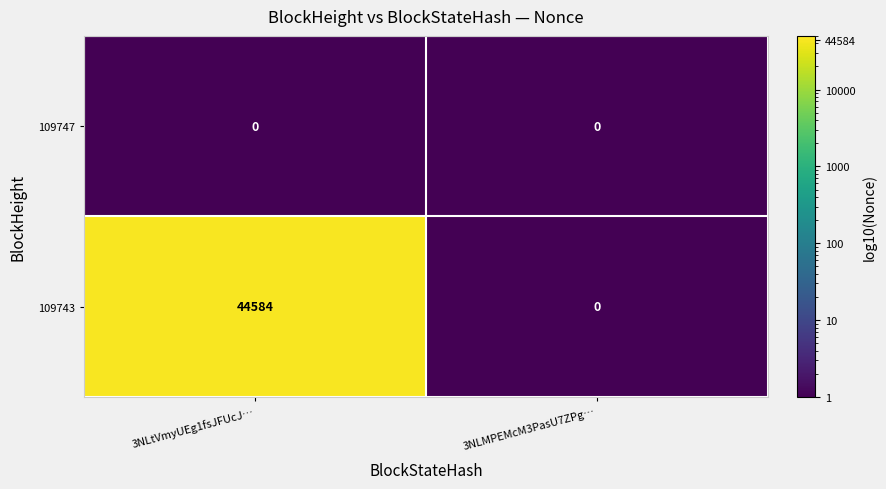

Which label corresponds to the largest value in the chart?

3NLtVmyUEg1fsJFUcJ…